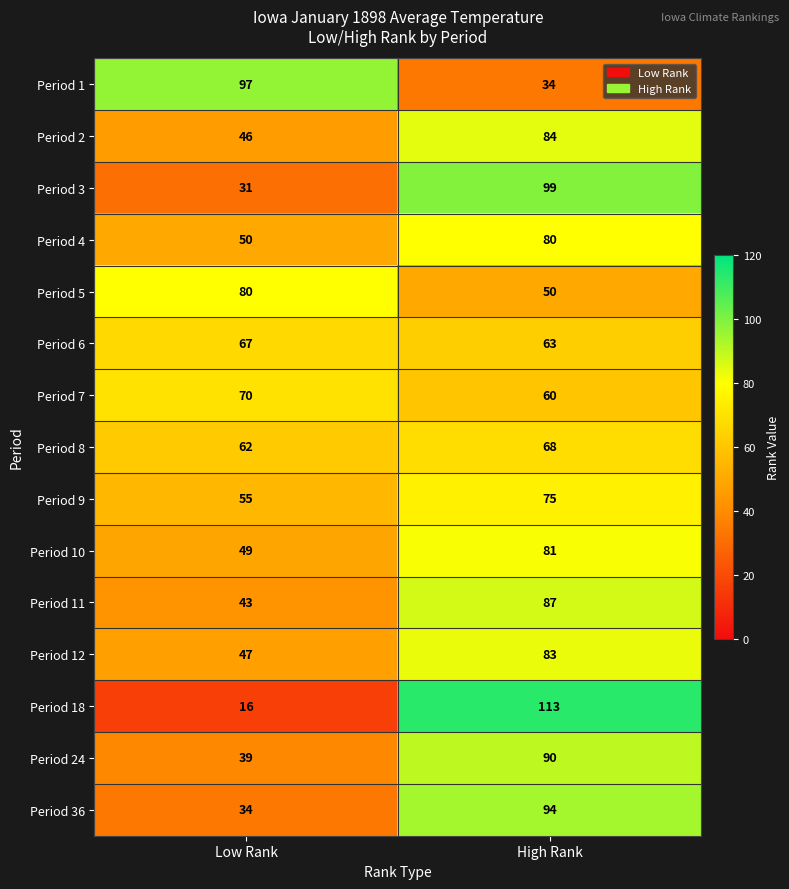

What is the minimum value for Period 10?

49